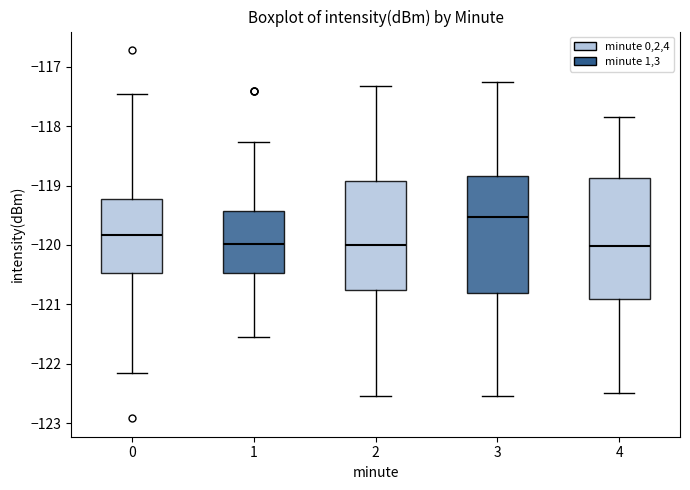

Reading left to right, transcribe this box plot: for each box, give where its median line is, the range the box spans, and where its two whiskers end, as read against the y-axis. The values are not printed on the chart, so give them approximately, as read against the axis.

0: median -119.8, box -120.5 to -119.2, whiskers -122.2 to -117.5
1: median -120.0, box -120.5 to -119.4, whiskers -121.5 to -118.3
2: median -120.0, box -120.8 to -118.9, whiskers -122.5 to -117.3
3: median -119.5, box -120.8 to -118.8, whiskers -122.5 to -117.3
4: median -120.0, box -120.9 to -118.9, whiskers -122.5 to -117.8